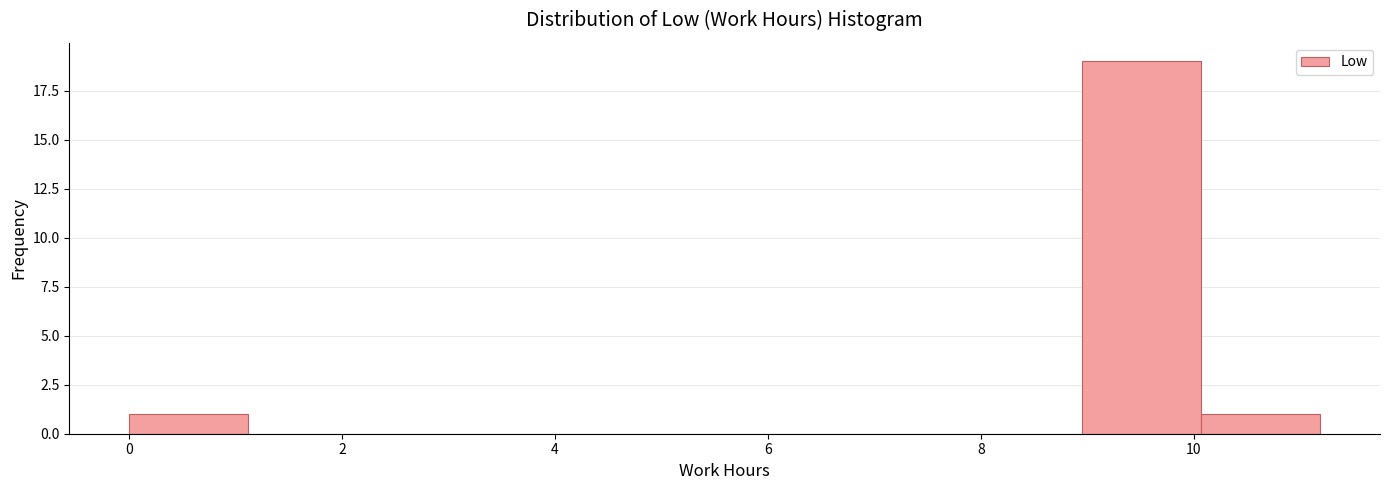

Reading left to right, transcribe this chart: for each bar, give the range it covers on the x-axis and its height. Neither the bar edges nor the heights are printed on the chart, so give them approximately, as read against the axes.

0.0 to 1.2: 1
1.2 to 2.2: 0
2.2 to 3.4: 0
3.4 to 4.4: 0
4.4 to 5.6: 0
5.6 to 6.8: 0
6.8 to 7.8: 0
7.8 to 9.0: 0
9.0 to 10.0: 19
10.0 to 11.2: 1